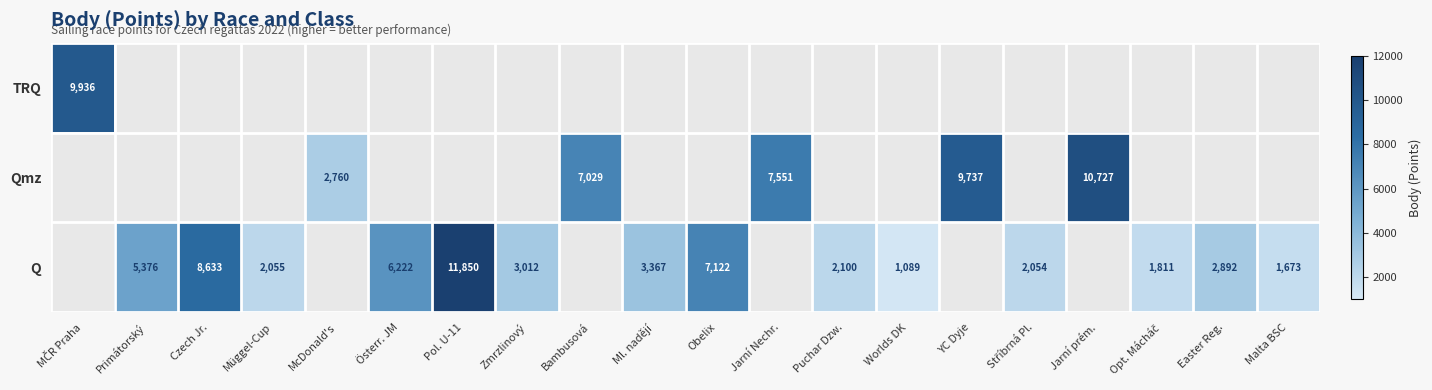

How many distinct data groups are displayed?

3